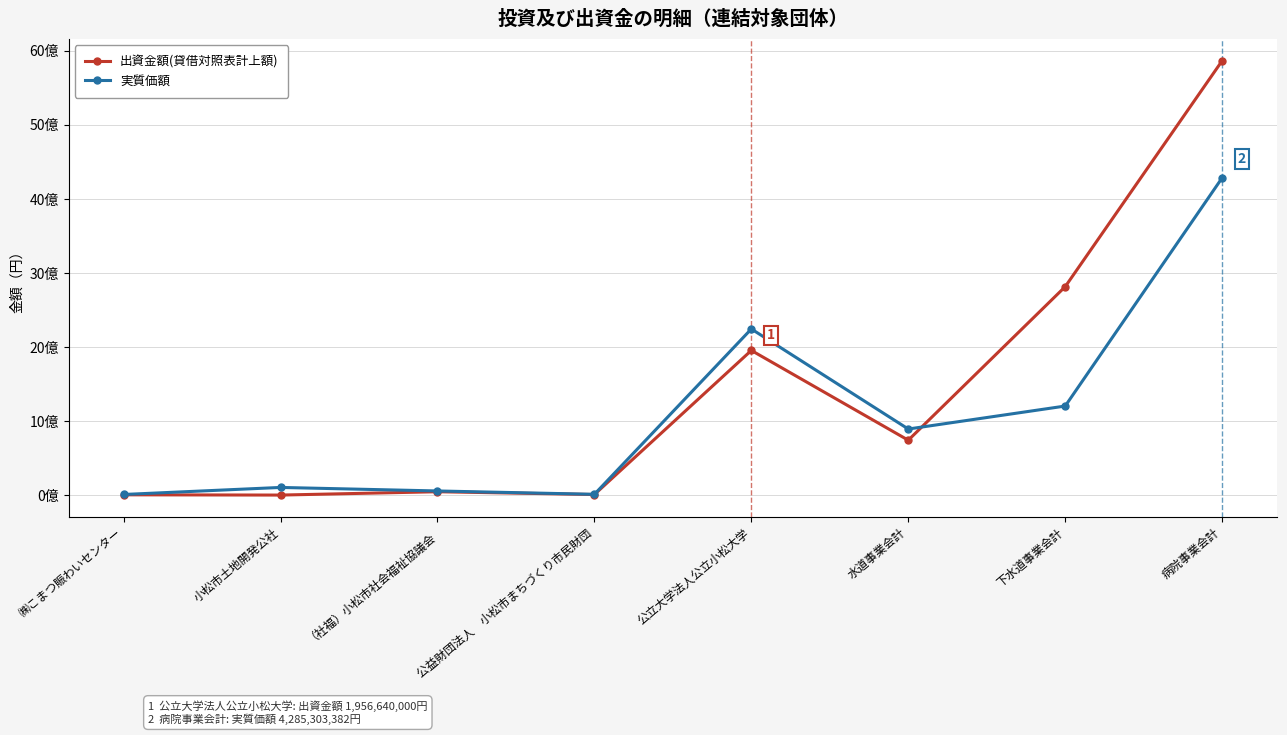

What is the average value of the 出資金額(貸借対照表計上額) series?

1432469375